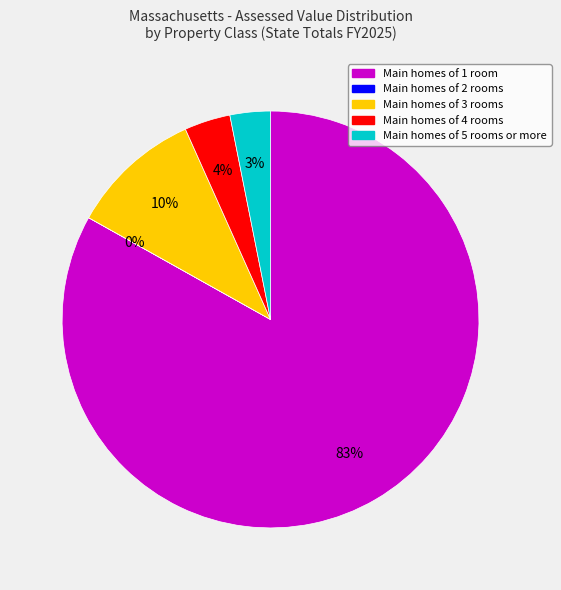

Which slice represents more than half of the pie?

Main homes of 1 room